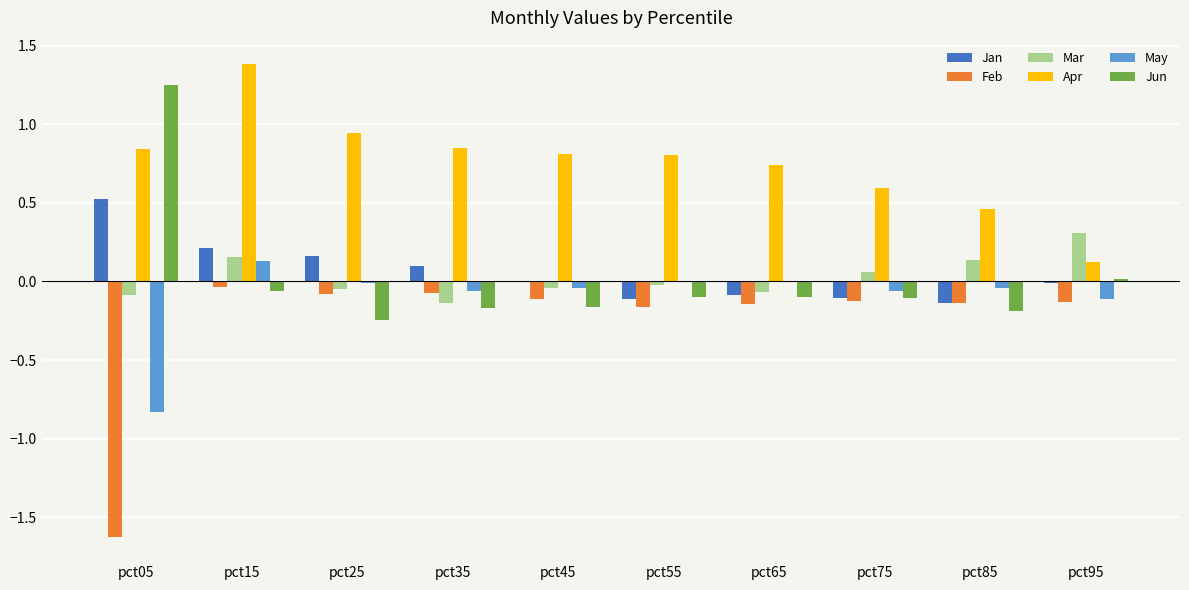

What is the greatest value displayed?

1.4